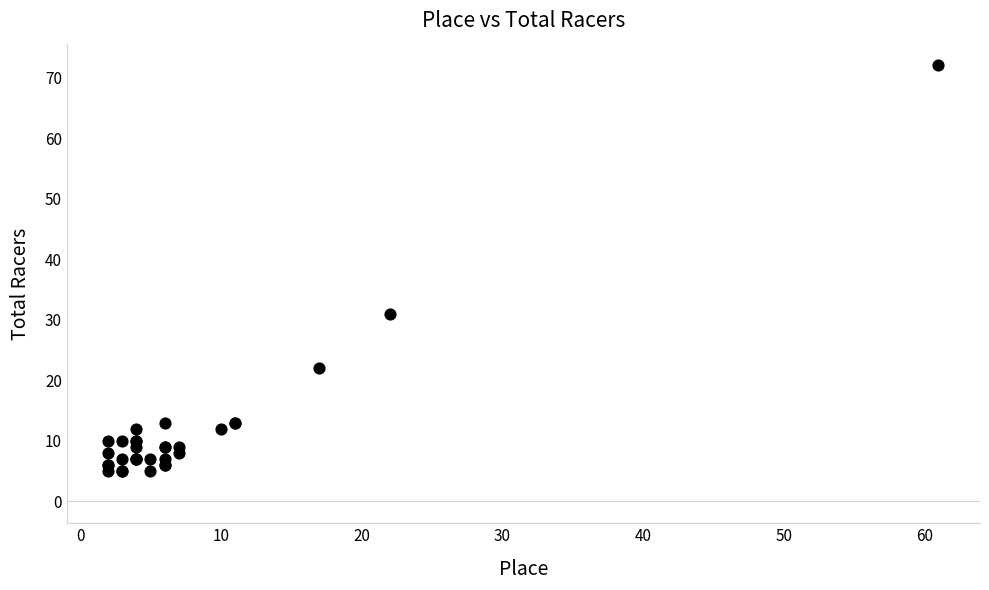

What Y value in the scatter plot is closest to 38?

31